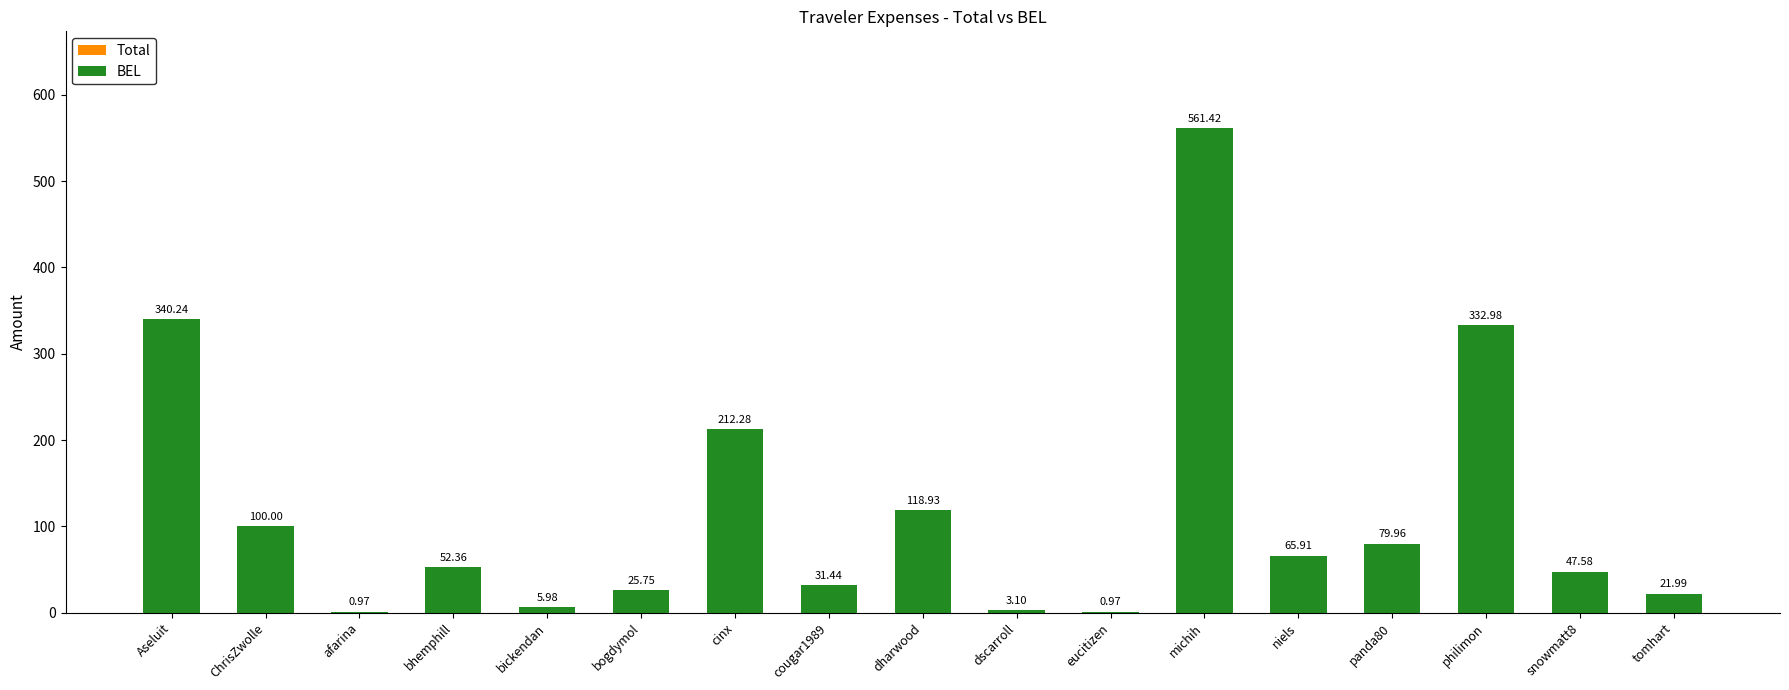

Reading left to right, what are all the values shown in this chart?

Total: 340.2	100.0	1.0	52.4	6.0	25.8	212.3	31.4	118.9	3.1	1.0	561.4	65.9	80.0	333.0	47.6	22.0
BEL: 340.2	100.0	1.0	52.4	6.0	25.8	212.3	31.4	118.9	3.1	1.0	561.4	65.9	80.0	333.0	47.6	22.0